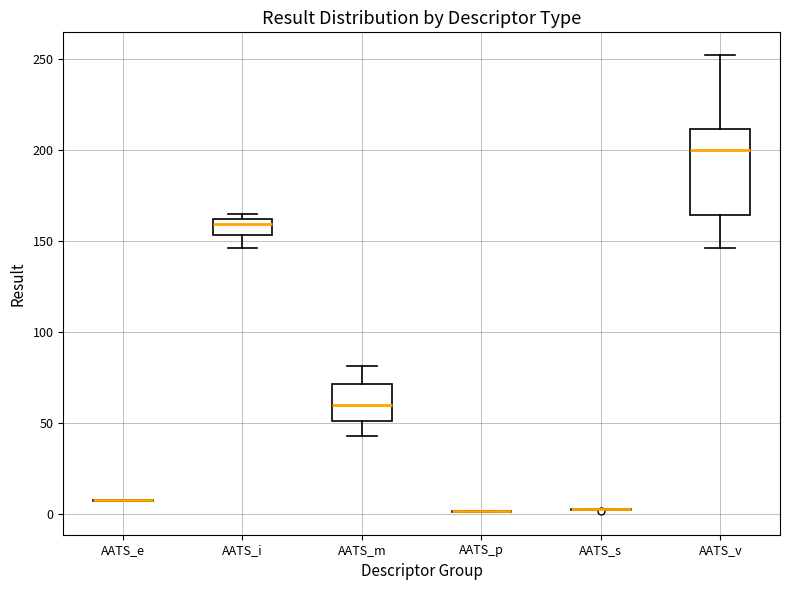

Reading left to right, read every box against the y-axis: the position of its median line, the range the box covers, and the ends of its whiskers. The values are not printed on the chart, so give them approximately, as read against the axis.

AATS_e: box collapsed to a line at 5, whiskers 5 to 10
AATS_i: median 160 (just below the box's upper edge), box 155 to 160, whiskers 145 to 165
AATS_m: median 60, box 50 to 70, whiskers 45 to 80
AATS_p: box collapsed to a line at 0, whiskers 0 to 0
AATS_s: box collapsed to a line at 0, whiskers 0 to 5
AATS_v: median 200, box 165 to 210, whiskers 145 to 250